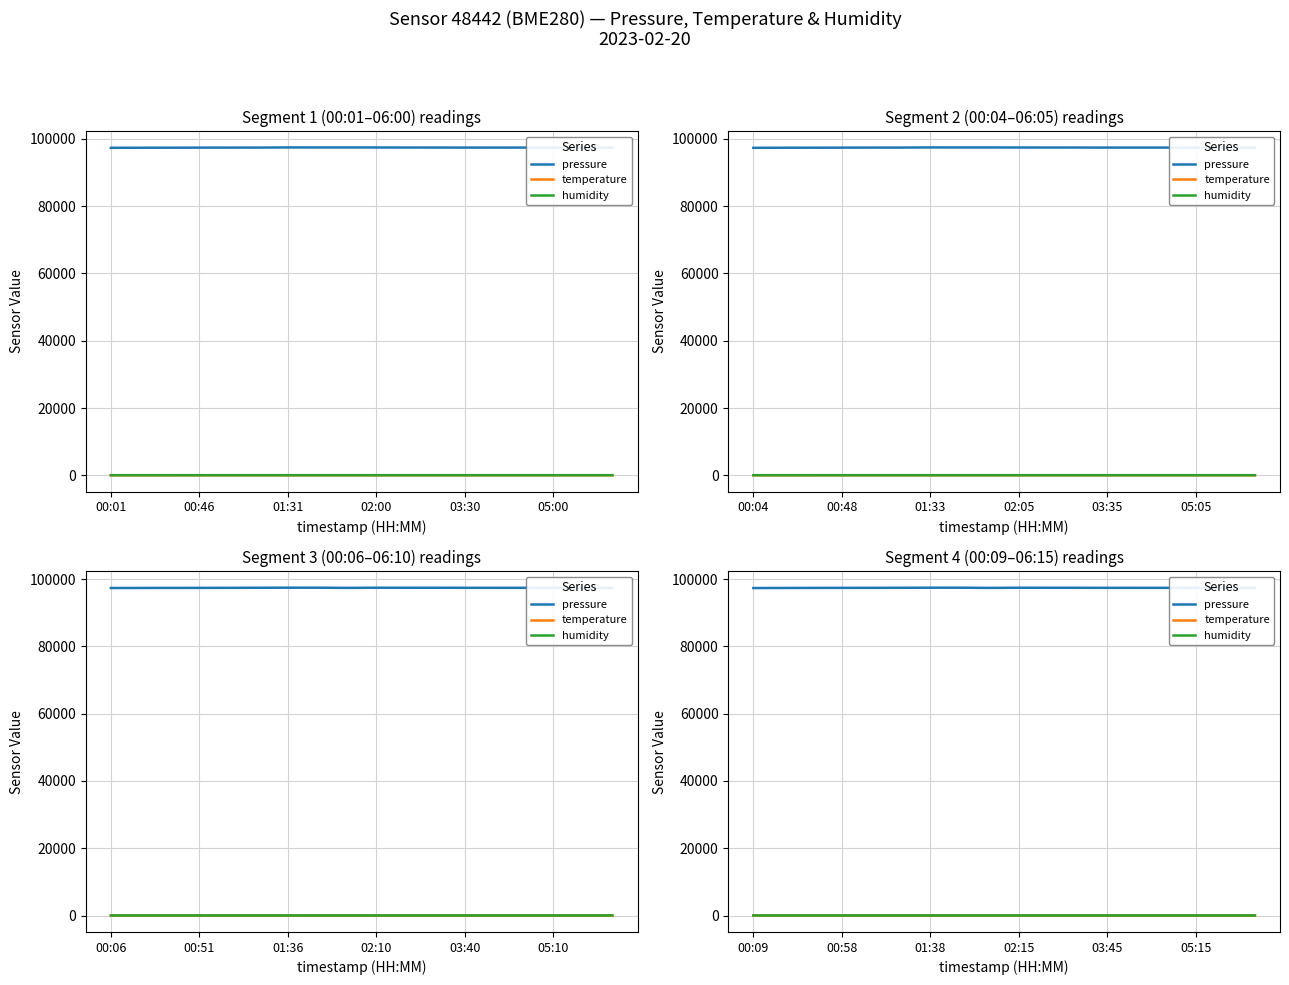

How many series are shown in this chart?

3